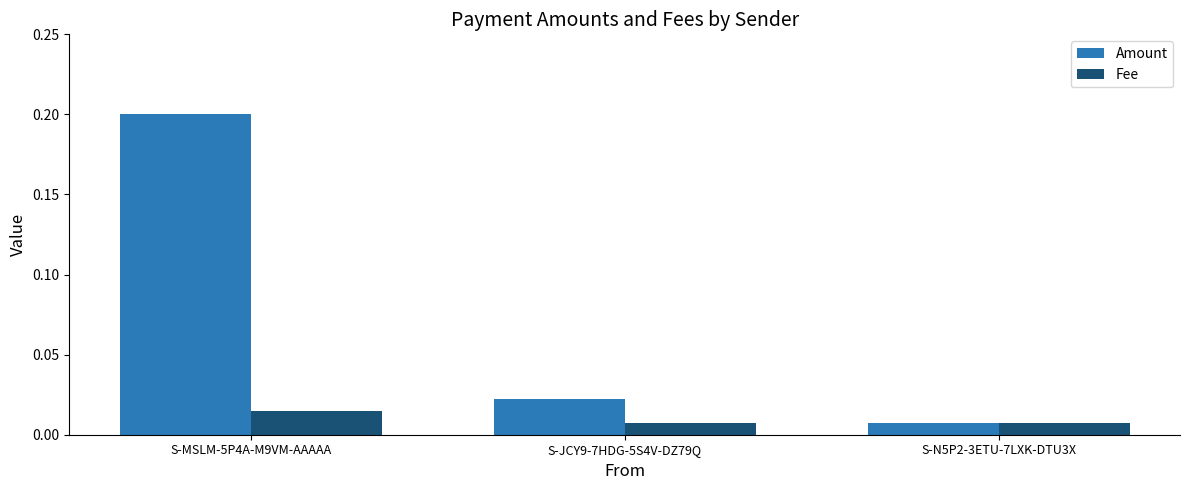

True or false: Amount has a value of 0.1 at S-MSLM-5P4A-M9VM-AAAAA.

False